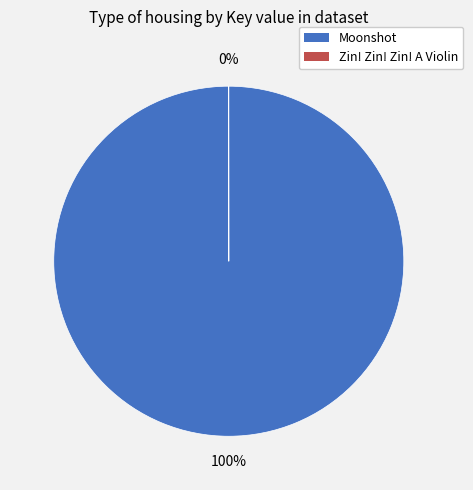

What is the majority slice?

Moonshot